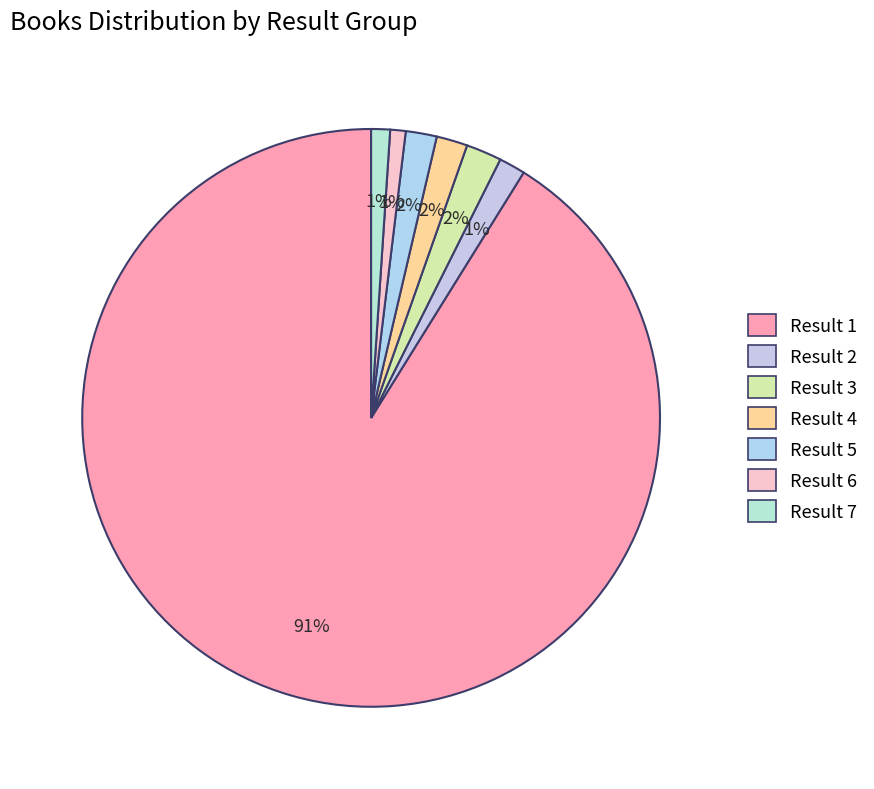

To the nearest percent, what is the combined percentage of Result 6 and Result 7?

2%